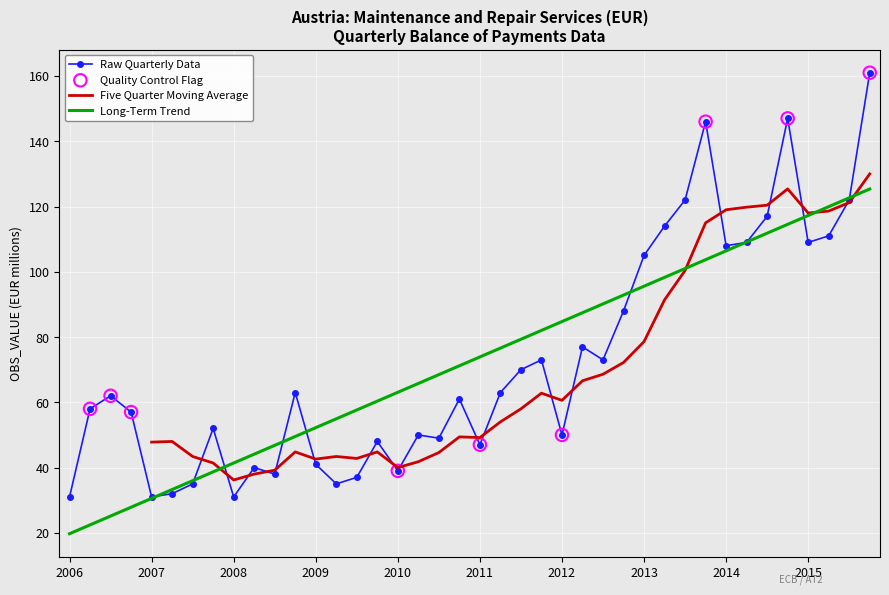

Approximately how many times larger is the value at 2012-Q3 compared to 2010-Q4?

1.2